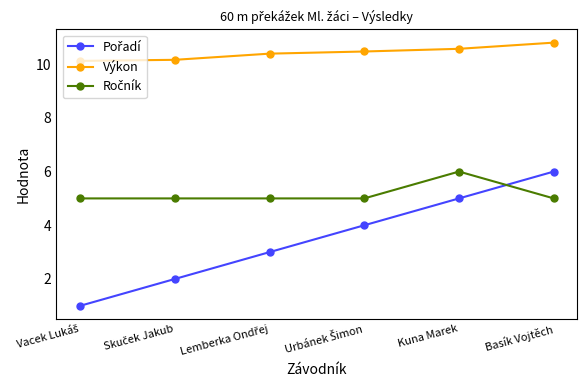

What is the highest value of the Výkon series?

10.8